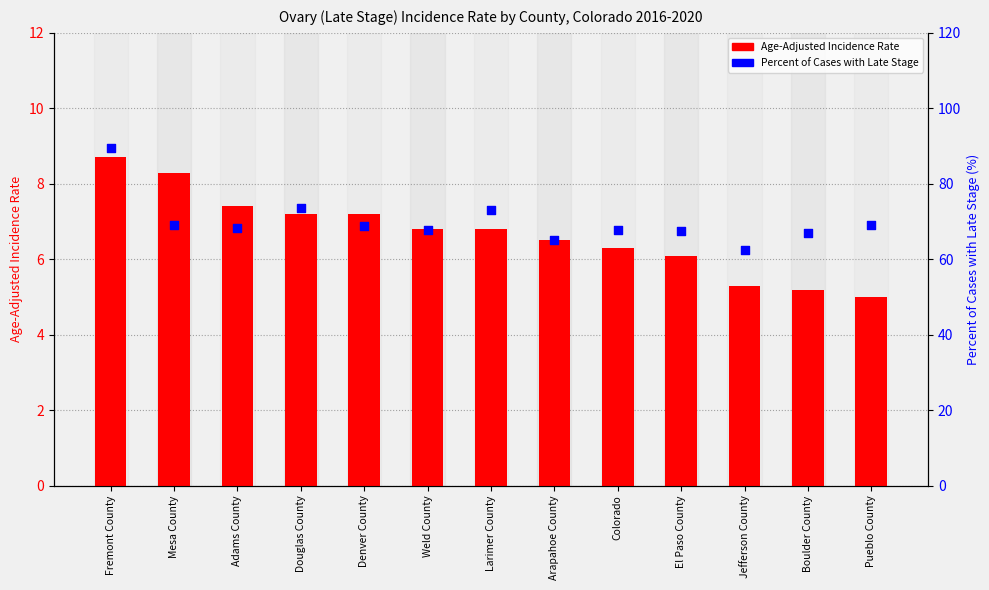

Which series has the largest total across all categories?

Percent Late Stage